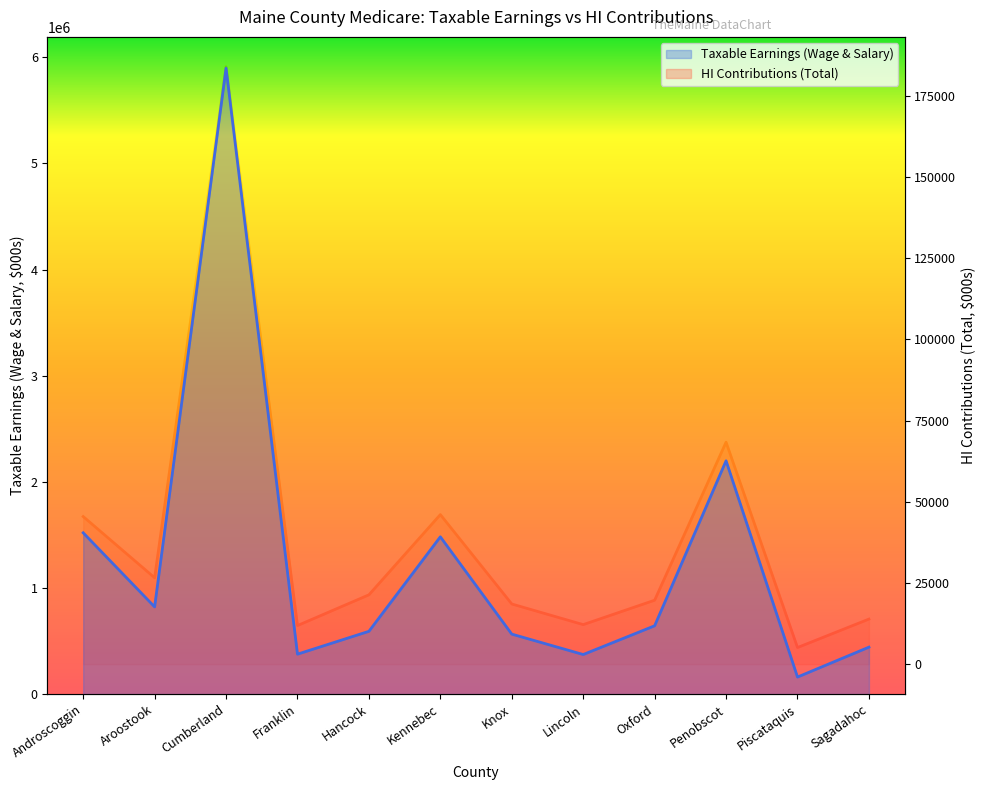

List the series in order of their peak value, highest first.

Taxable Earnings (Wage & Salary), HI Contributions (Total)